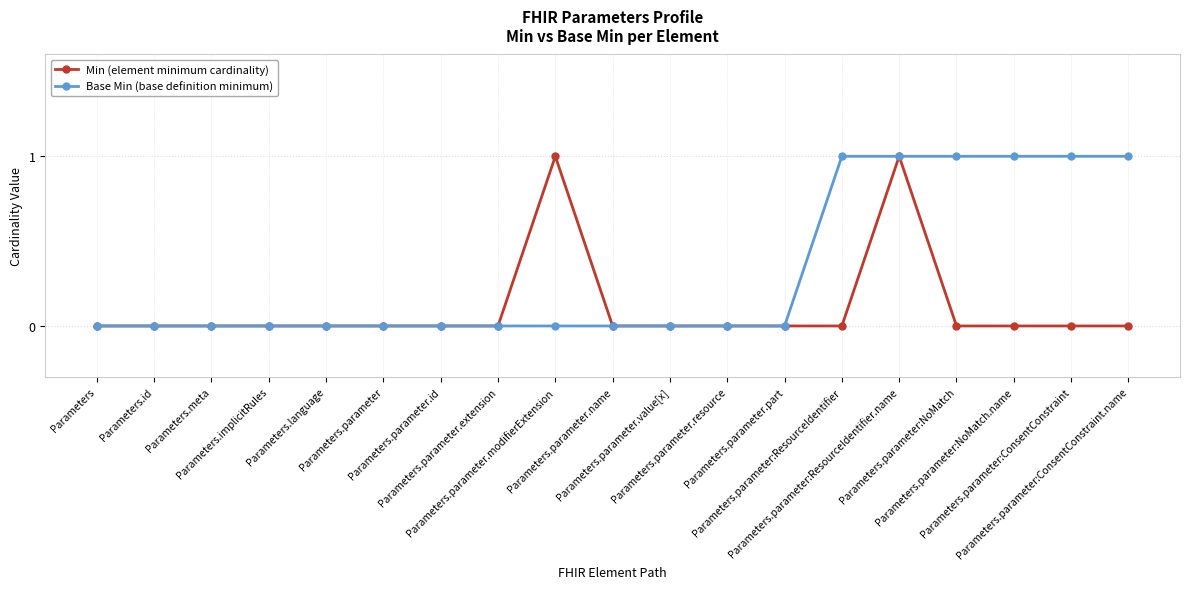

The value of Min (element minimum cardinality) at Parameters.parameter:ConsentConstraint.name is -1. True or false?

False